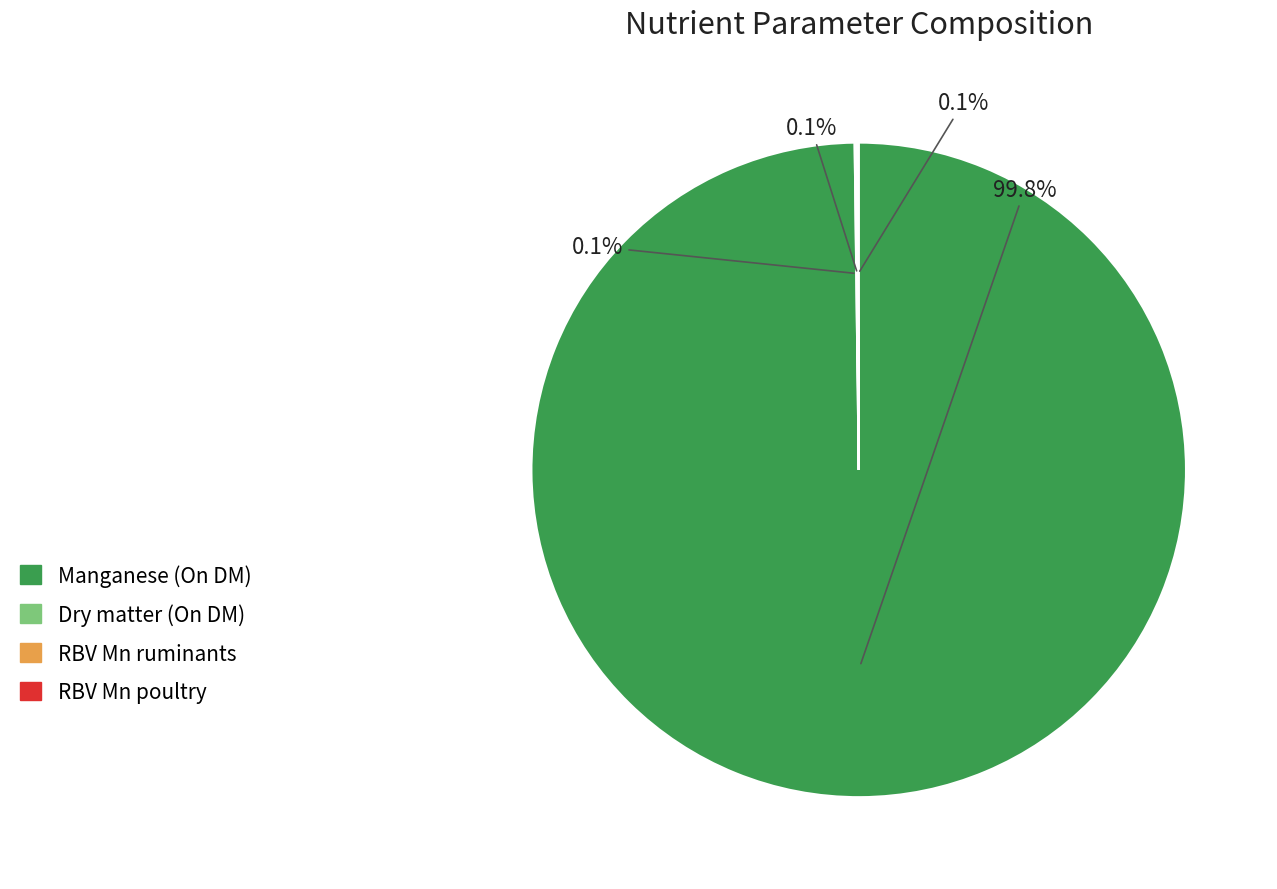

Does any single category account for the majority?

Yes